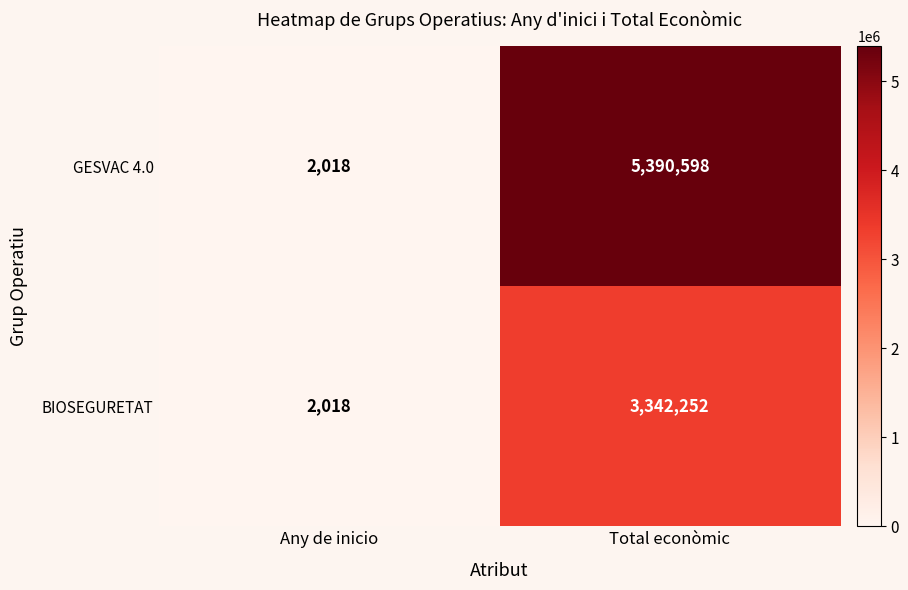

What is the approximate value of BIOSEGURETAT at Total econòmic?

3342252